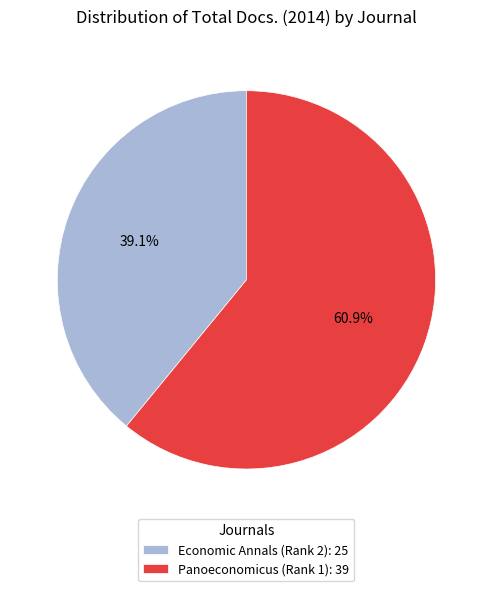

What portion of the pie excludes Panoeconomicus (Rank 1)?

39.1%